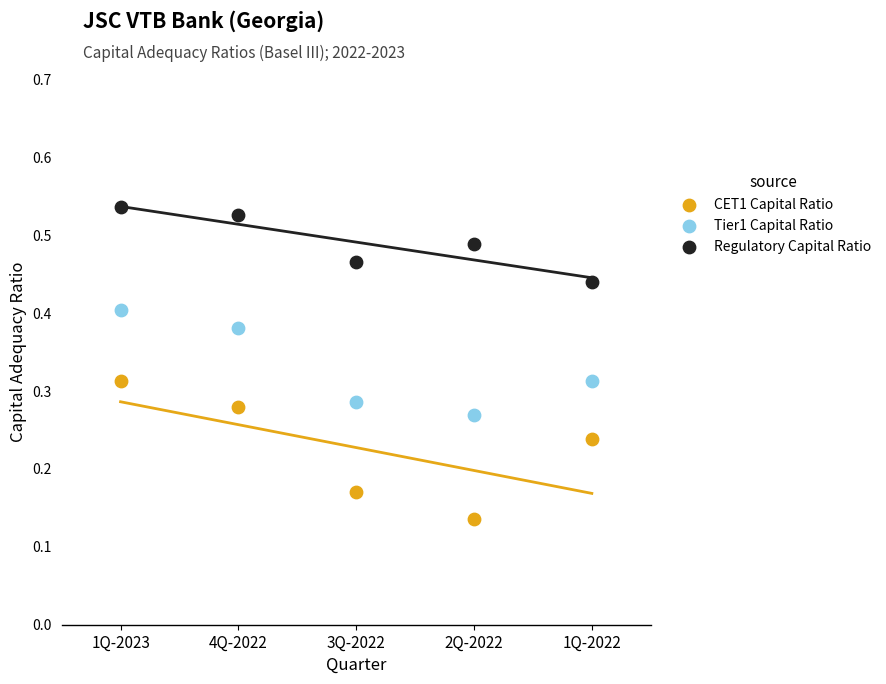

Across all data points, what is the range of X values (max minus min)?

4.0